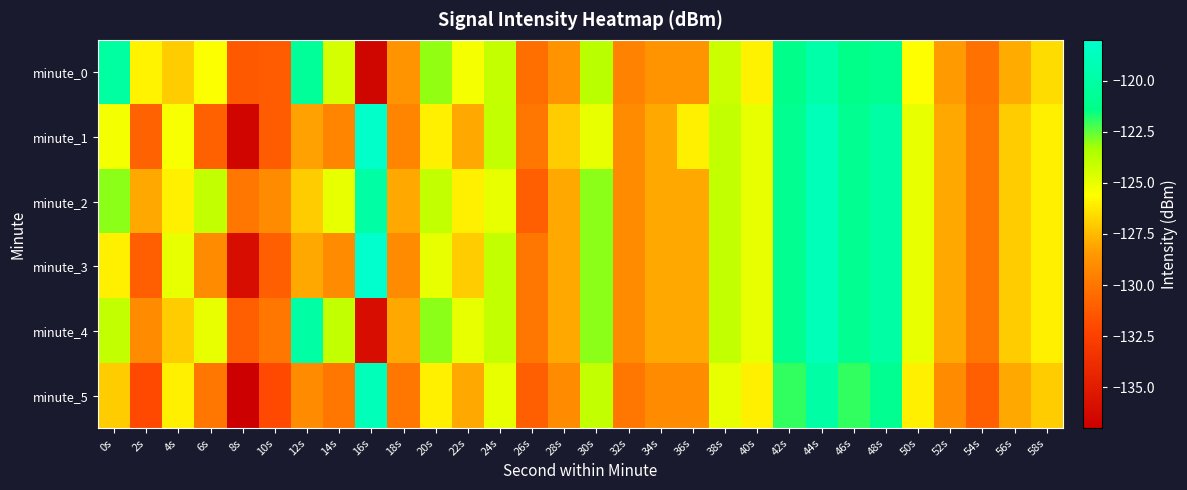

Rank the series at 18s from lowest to highest value.

minute_5, minute_1, minute_3, minute_0, minute_2, minute_4